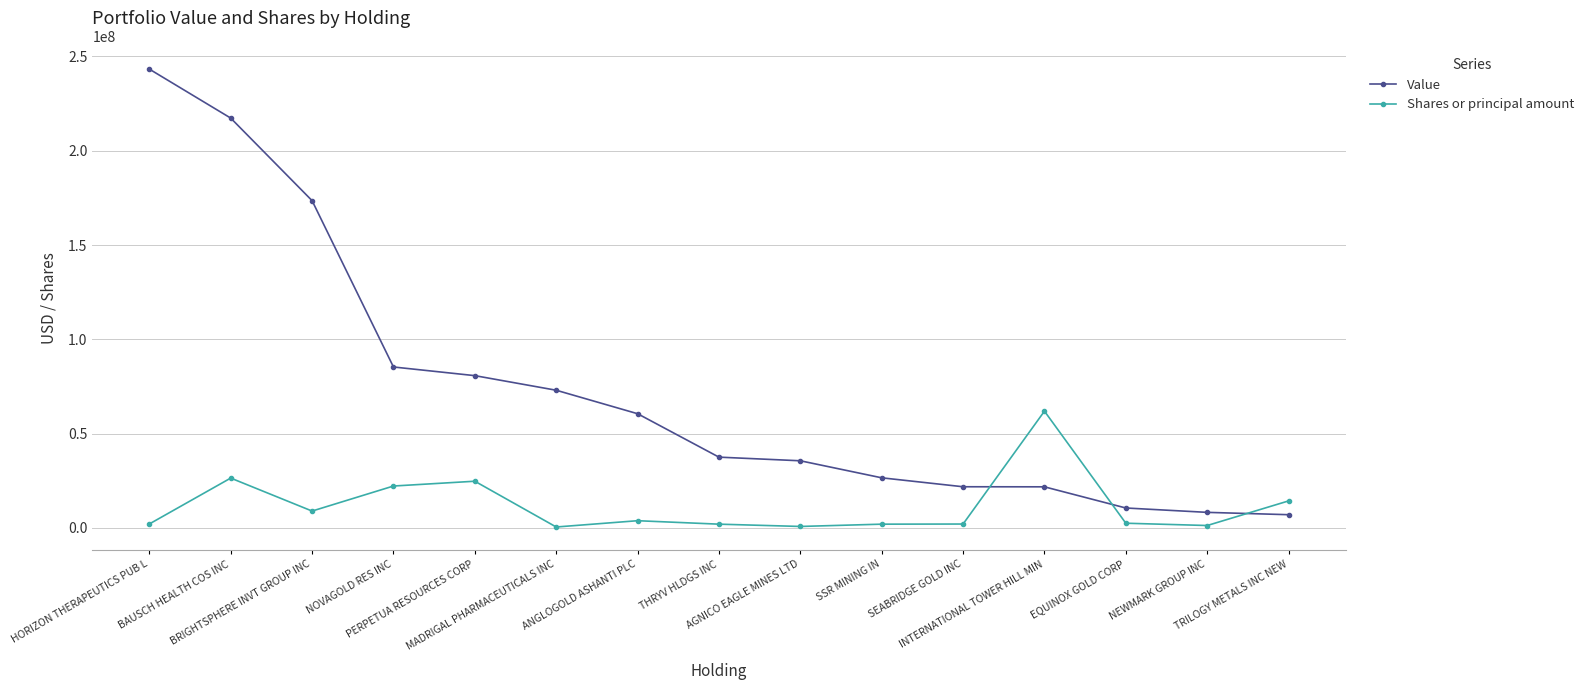

What are all the series names shown in the legend?

Value, Shares or principal amount